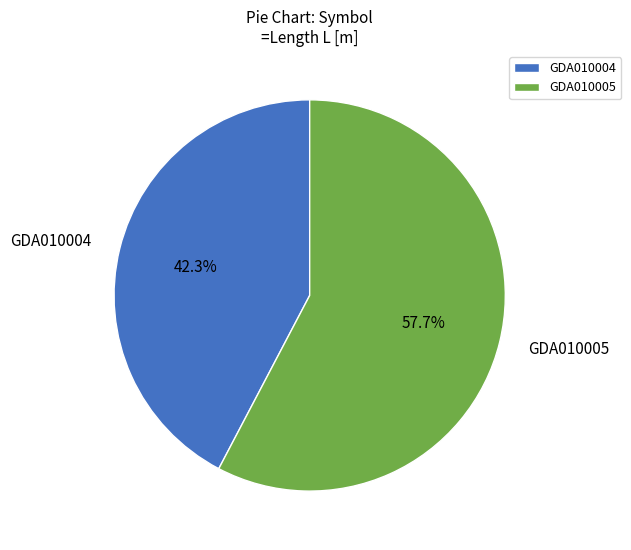

What percentage is NOT represented by GDA010005?

42.3%